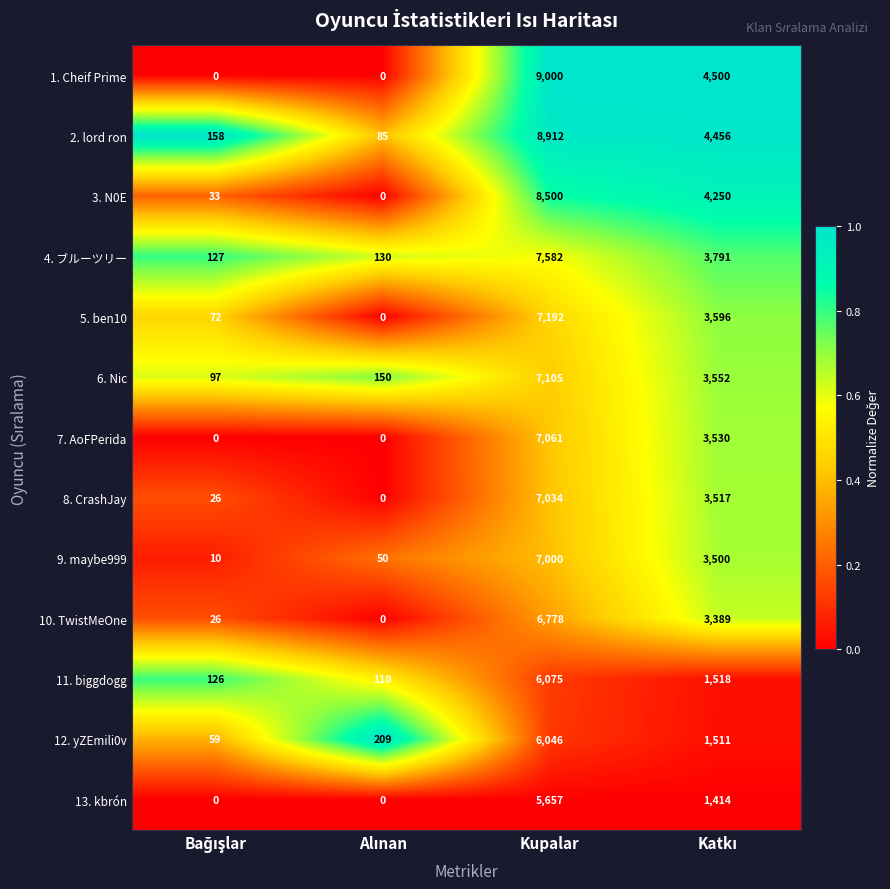

Which series has the widest spread of values?

1. Cheif Prime